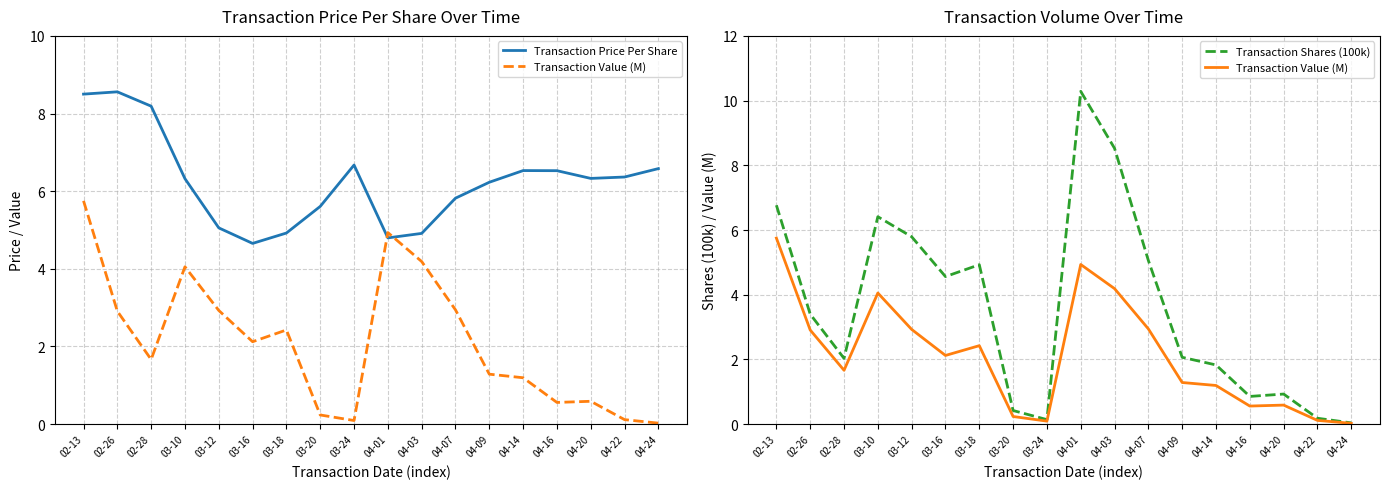

In Transaction Price Per Share, how many points are higher than both neighbors (excluding endpoints)?

3